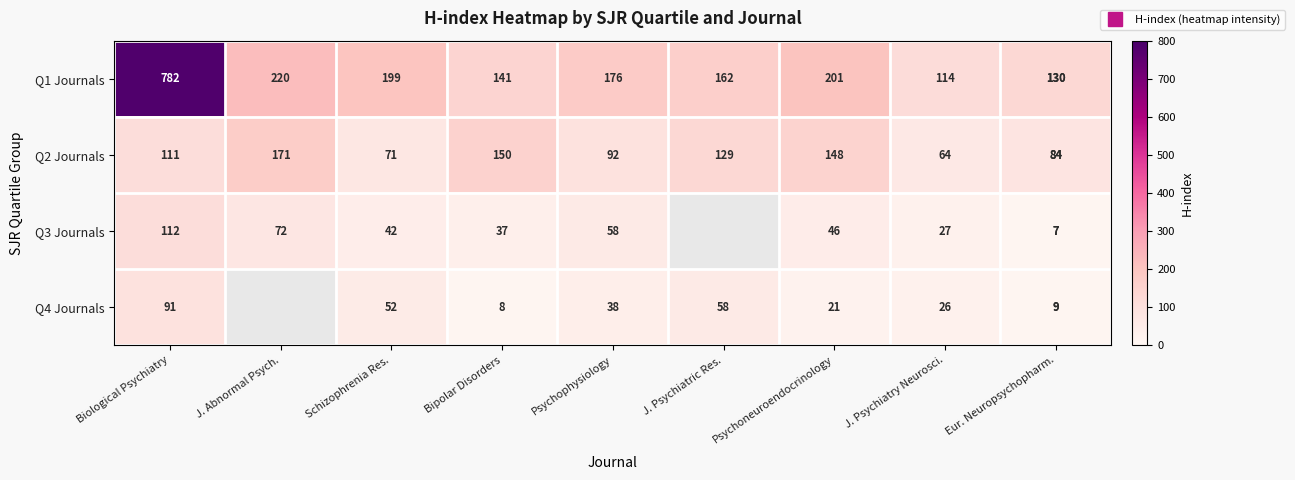

What is the difference between the highest and lowest values at Psychophysiology?

138.0